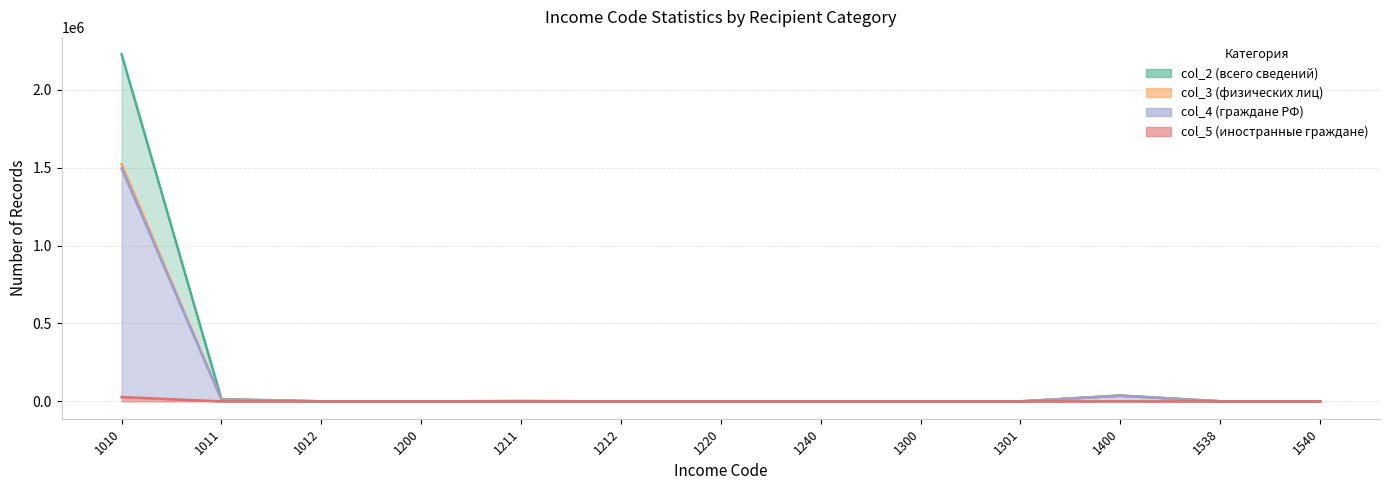

Is the value of col_3 at 1240 greater than the value of col_4 at 1212?

Yes